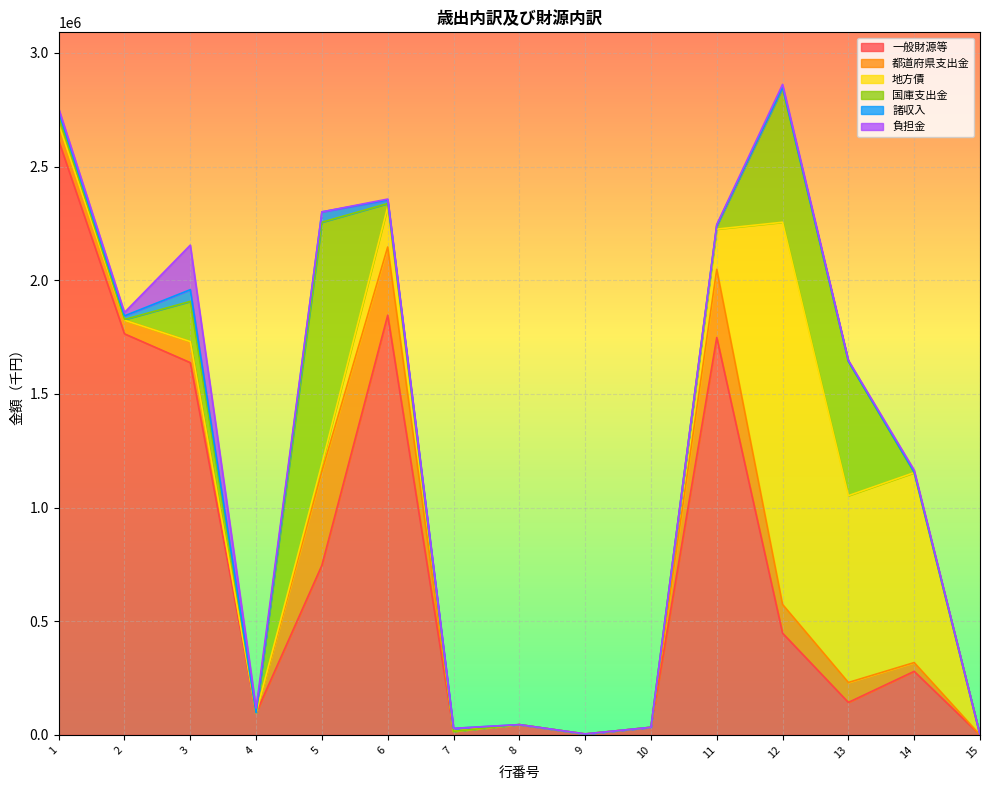

Which series has the largest range (max minus min)?

一般財源等